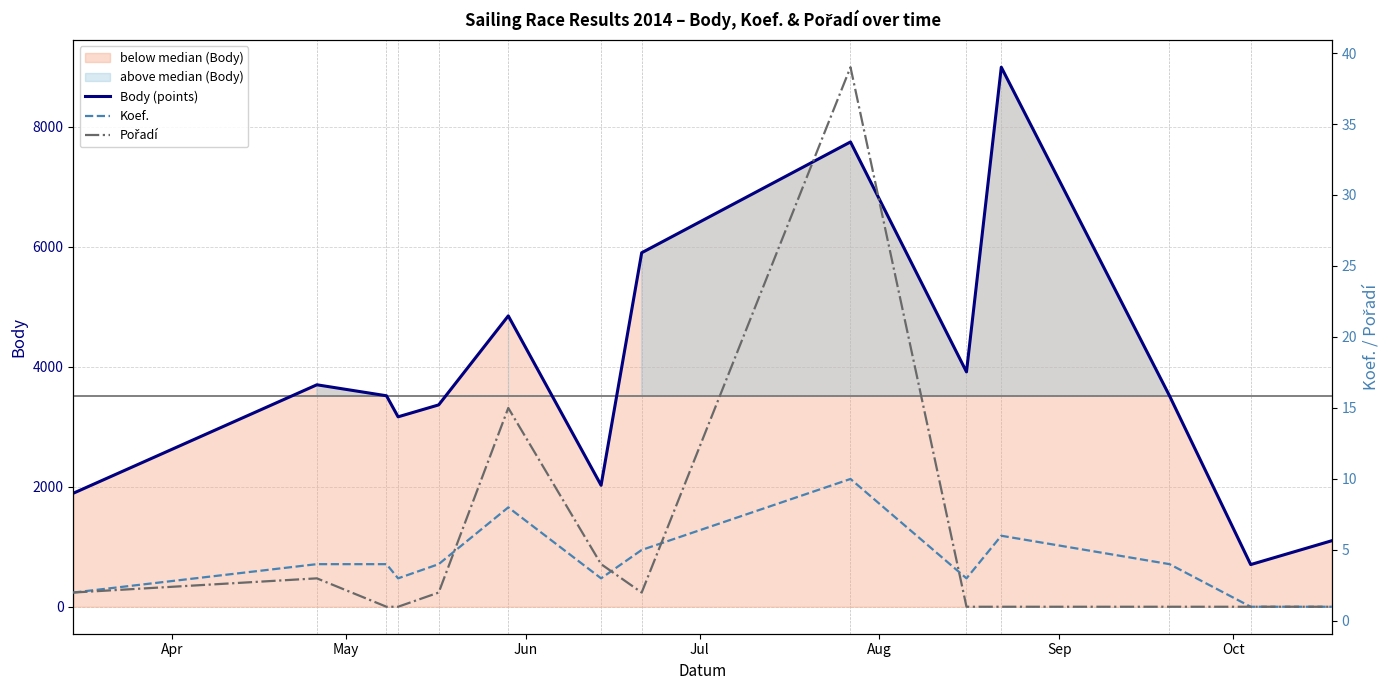

List the series in order of their peak value, highest first.

Body (points), Pořadí, Koef.